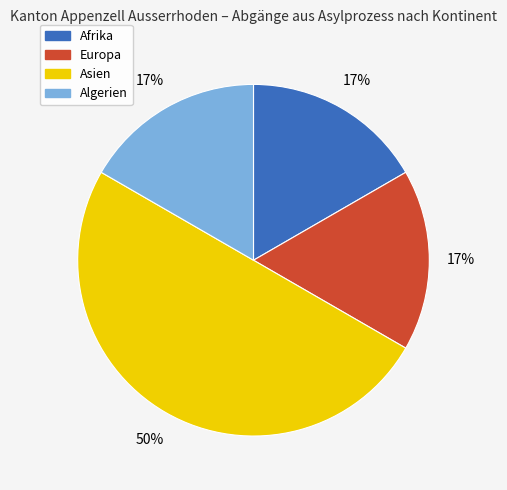

Is the sum of Asien and Europa greater than half?

Yes